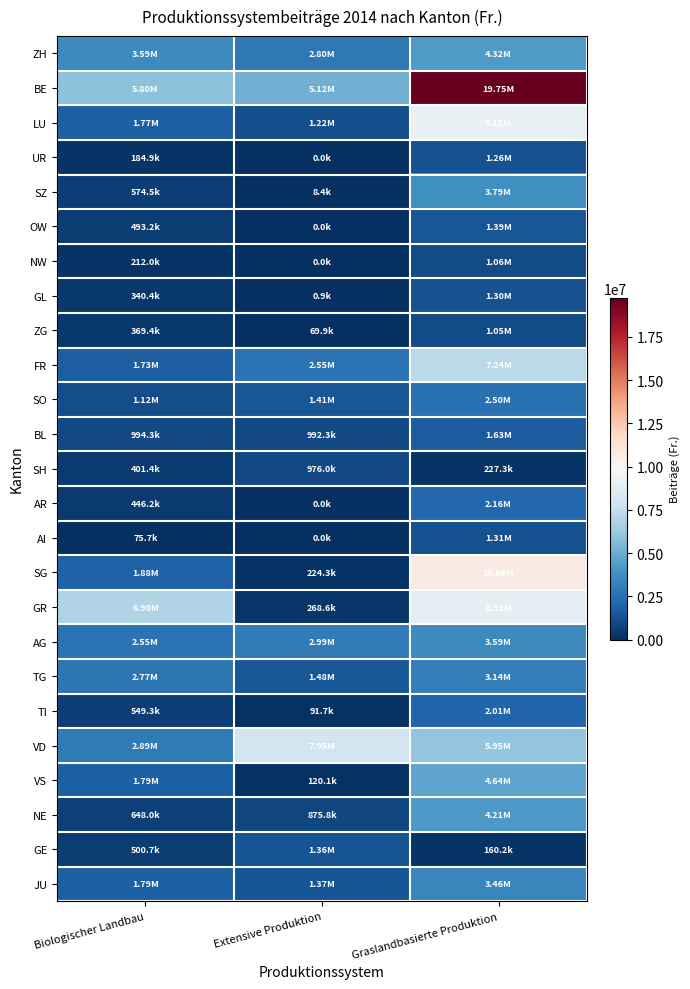

Reading right to left, list all the values displayed in this chart.

ZH: Graslandbasierte Produktion=4315830.8	Extensive Produktion=2799252.0	Biologischer Landbau=3588058.0
BE: Graslandbasierte Produktion=19751842.8	Extensive Produktion=5116472.9	Biologischer Landbau=5796612.2
LU: Graslandbasierte Produktion=9118148.1	Extensive Produktion=1218926.0	Biologischer Landbau=1774867.2
UR: Graslandbasierte Produktion=1255171.9	Extensive Produktion=0.0	Biologischer Landbau=184894.0
SZ: Graslandbasierte Produktion=3790483.1	Extensive Produktion=8352.0	Biologischer Landbau=574494.0
OW: Graslandbasierte Produktion=1390978.9	Extensive Produktion=0.0	Biologischer Landbau=493196.0
NW: Graslandbasierte Produktion=1060171.8	Extensive Produktion=0.0	Biologischer Landbau=211954.0
GL: Graslandbasierte Produktion=1296876.6	Extensive Produktion=904.0	Biologischer Landbau=340376.0
ZG: Graslandbasierte Produktion=1053093.9	Extensive Produktion=69900.0	Biologischer Landbau=369416.0
FR: Graslandbasierte Produktion=7238090.5	Extensive Produktion=2552832.5	Biologischer Landbau=1726084.1
SO: Graslandbasierte Produktion=2502433.0	Extensive Produktion=1408385.0	Biologischer Landbau=1120263.4
BL: Graslandbasierte Produktion=1626272.9	Extensive Produktion=992328.0	Biologischer Landbau=994324.0
SH: Graslandbasierte Produktion=227333.8	Extensive Produktion=976028.0	Biologischer Landbau=401366.0
AR: Graslandbasierte Produktion=2155655.9	Extensive Produktion=0.0	Biologischer Landbau=446154.0
AI: Graslandbasierte Produktion=1305497.6	Extensive Produktion=0.0	Biologischer Landbau=75656.0
SG: Graslandbasierte Produktion=10663366.2	Extensive Produktion=224340.0	Biologischer Landbau=1878486.0
GR: Graslandbasierte Produktion=8906311.2	Extensive Produktion=268568.0	Biologischer Landbau=6898940.0
AG: Graslandbasierte Produktion=3590549.8	Extensive Produktion=2994004.0	Biologischer Landbau=2549648.0
TG: Graslandbasierte Produktion=3140615.3	Extensive Produktion=1478892.0	Biologischer Landbau=2770998.0
TI: Graslandbasierte Produktion=2014419.1	Extensive Produktion=91711.6	Biologischer Landbau=549288.1
VD: Graslandbasierte Produktion=5948266.7	Extensive Produktion=7948644.0	Biologischer Landbau=2887530.0
VS: Graslandbasierte Produktion=4638905.7	Extensive Produktion=120089.1	Biologischer Landbau=1788668.9
NE: Graslandbasierte Produktion=4214500.9	Extensive Produktion=875784.0	Biologischer Landbau=648024.0
GE: Graslandbasierte Produktion=160239.8	Extensive Produktion=1362320.0	Biologischer Landbau=500666.0
JU: Graslandbasierte Produktion=3456584.4	Extensive Produktion=1371000.0	Biologischer Landbau=1788686.0